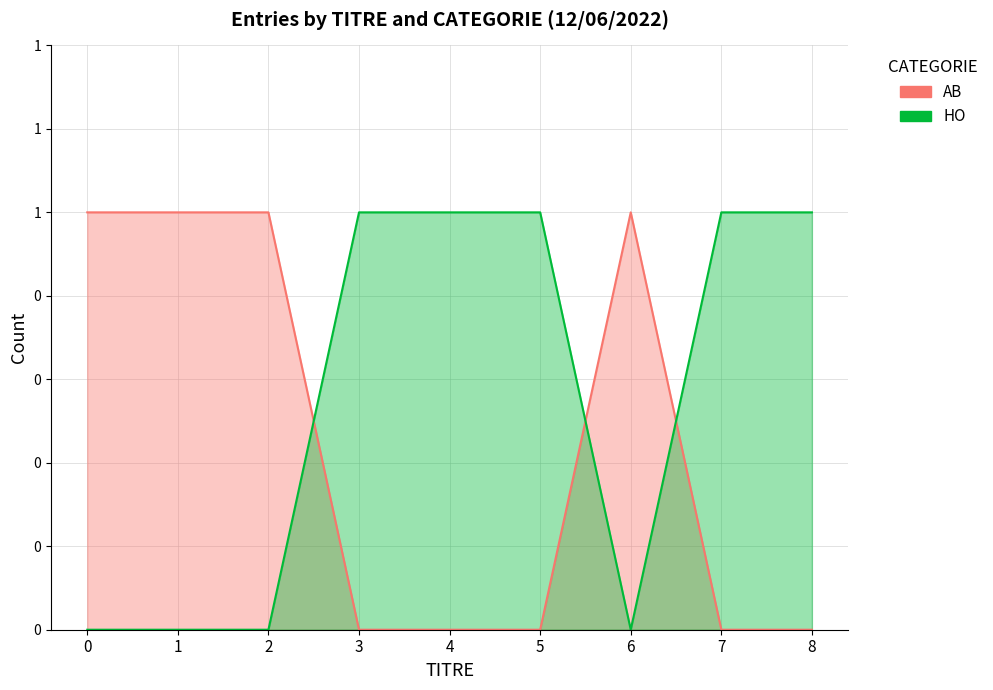

What are all the series names shown in the legend?

AB, HO